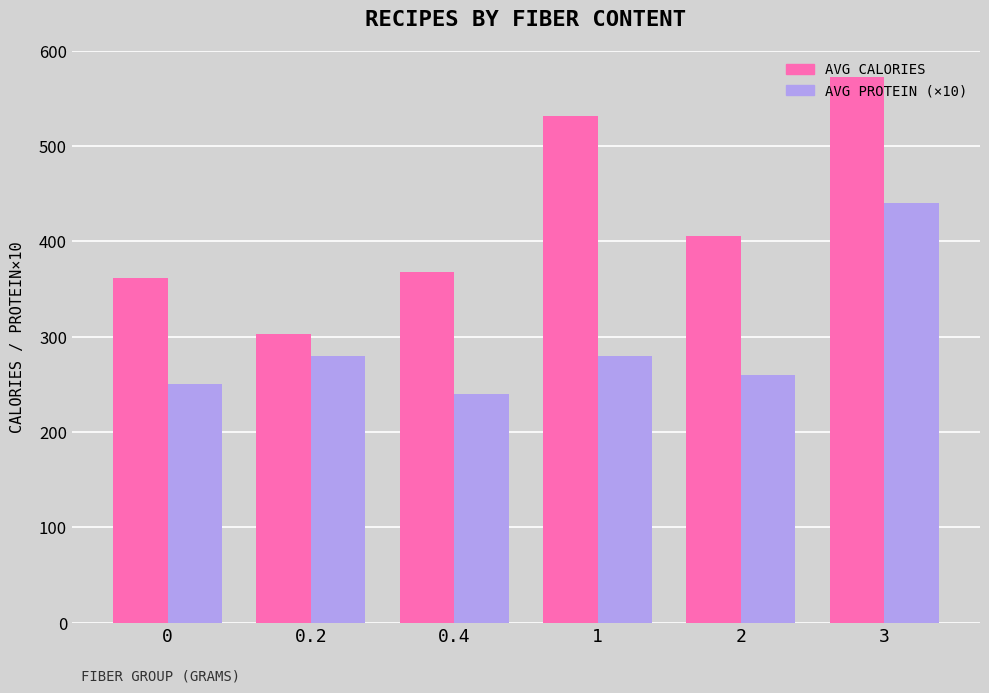

At which category is the sum across all series the highest?

3